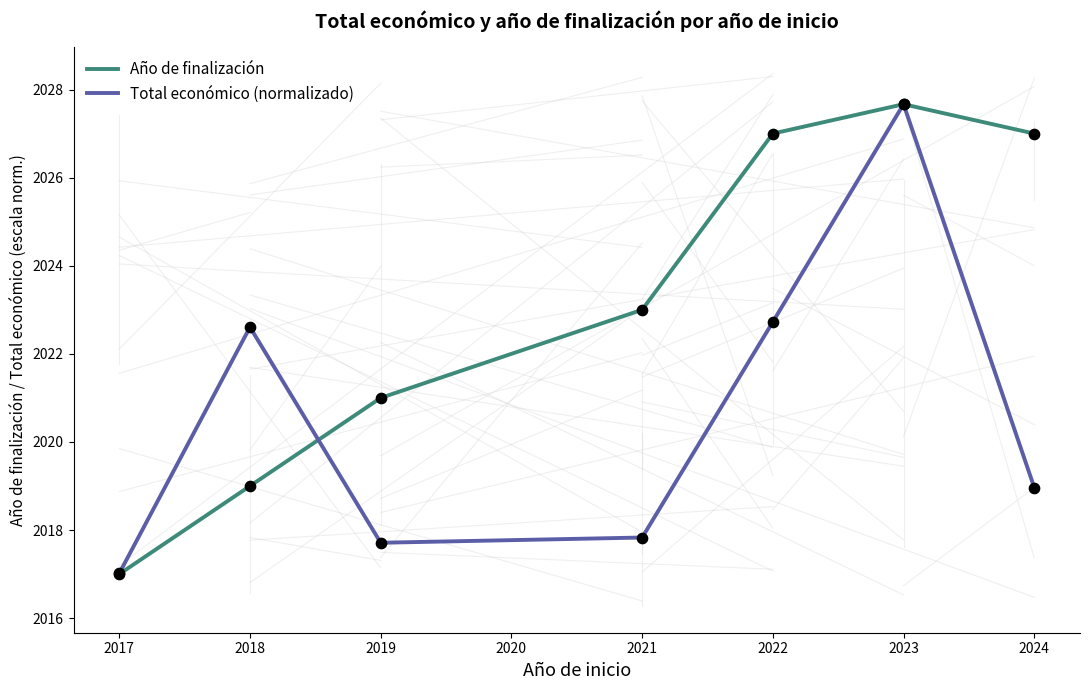

Which series has the largest range (max minus min)?

Año de finalización